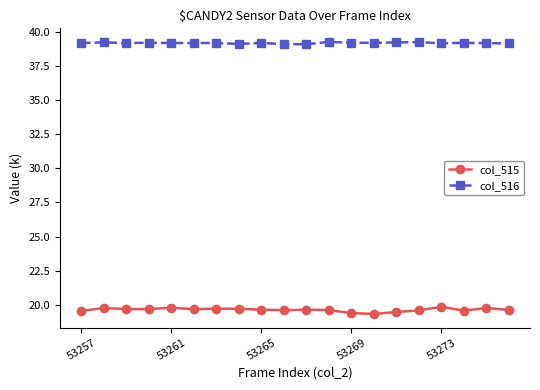

What is the sum of all col_515 values?

392.7